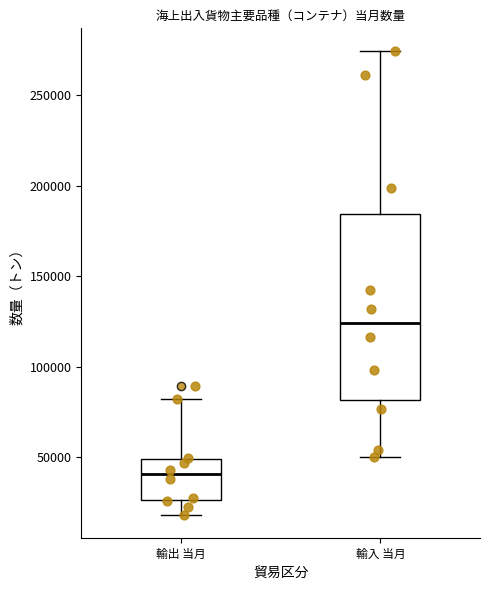

Which box's median line is the lowest?

輸出 当月